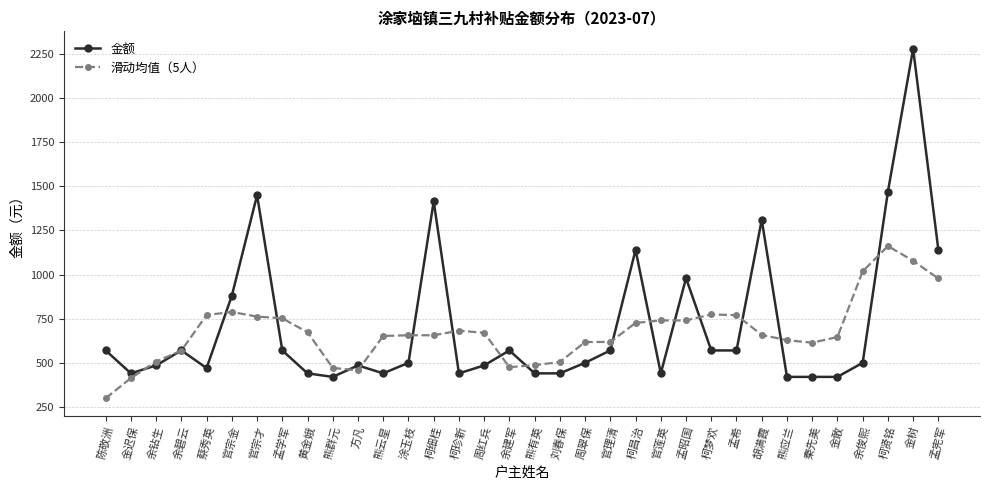

True or false: 金额 has more than 2 points higher than both neighbors.

True